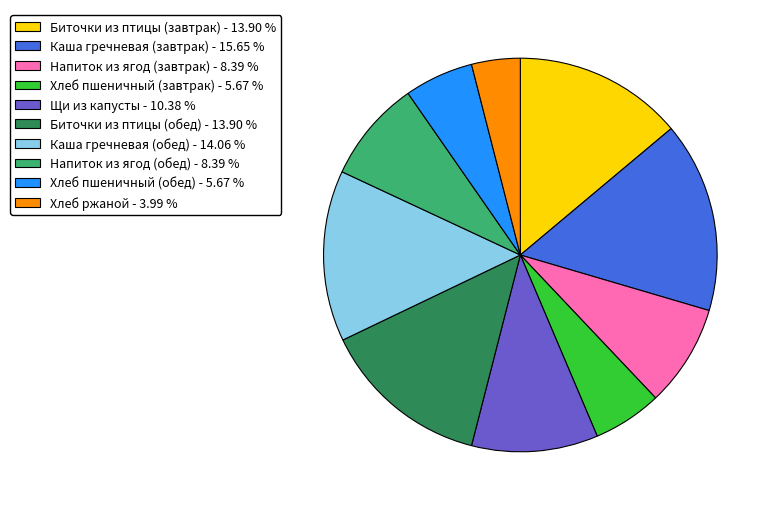

Which slice is the smallest?

Хлеб ржаной